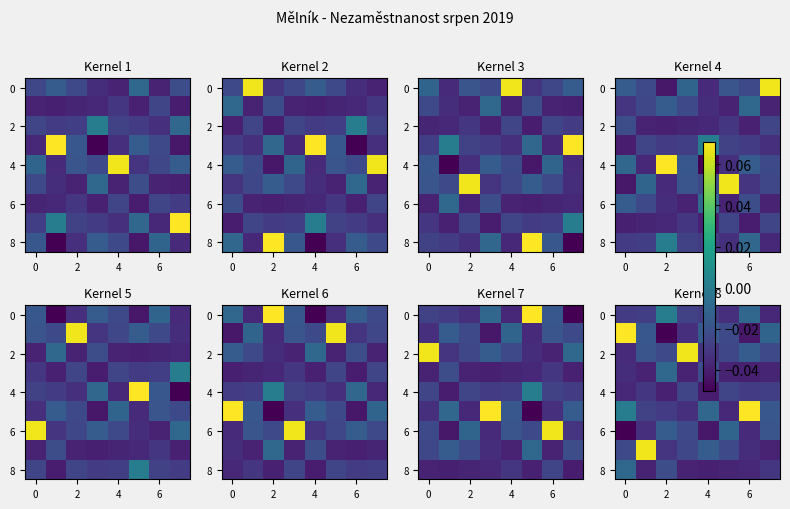

The 0 series shows -0.0 at 6. True or false?

True